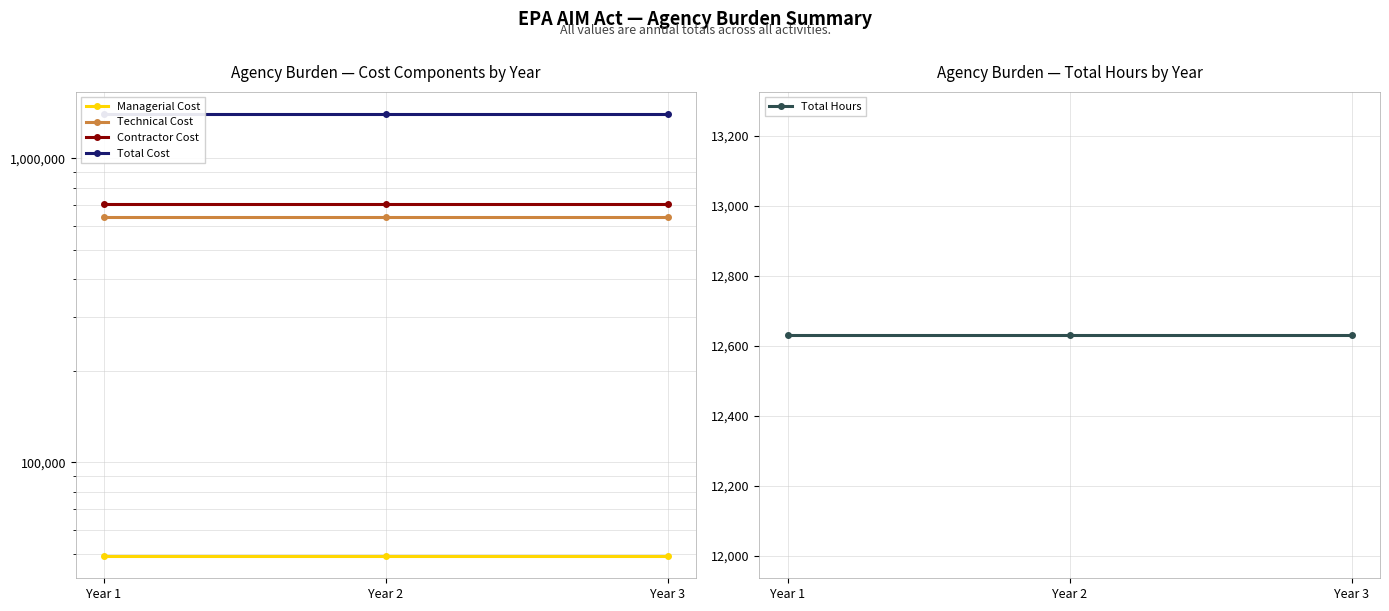

At which category does the chart reach its peak across all series?

Year 1